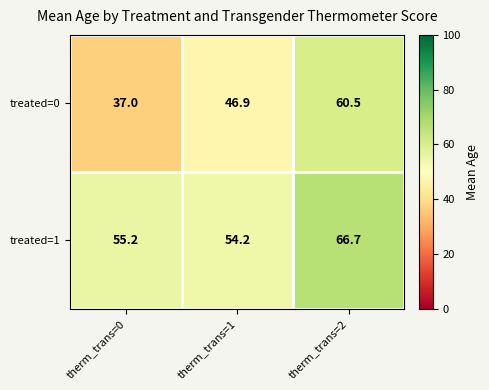

Rank the series by their maximum value, from highest to lowest.

treated=1, treated=0